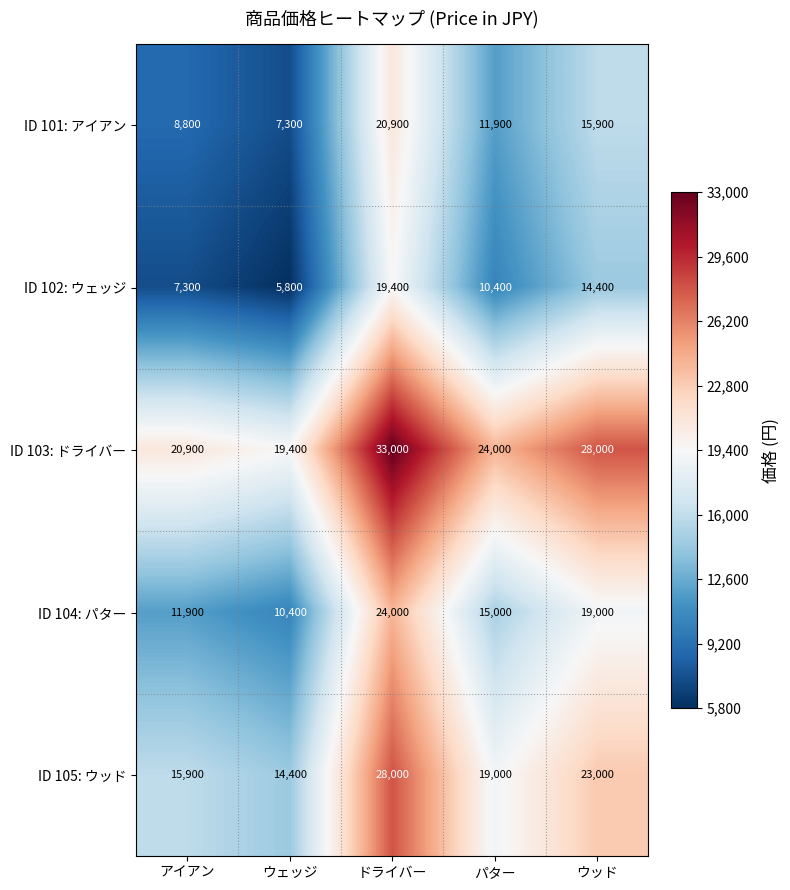

What is the difference between the maximum and minimum values in the ID 102: ウェッジ series?

13600